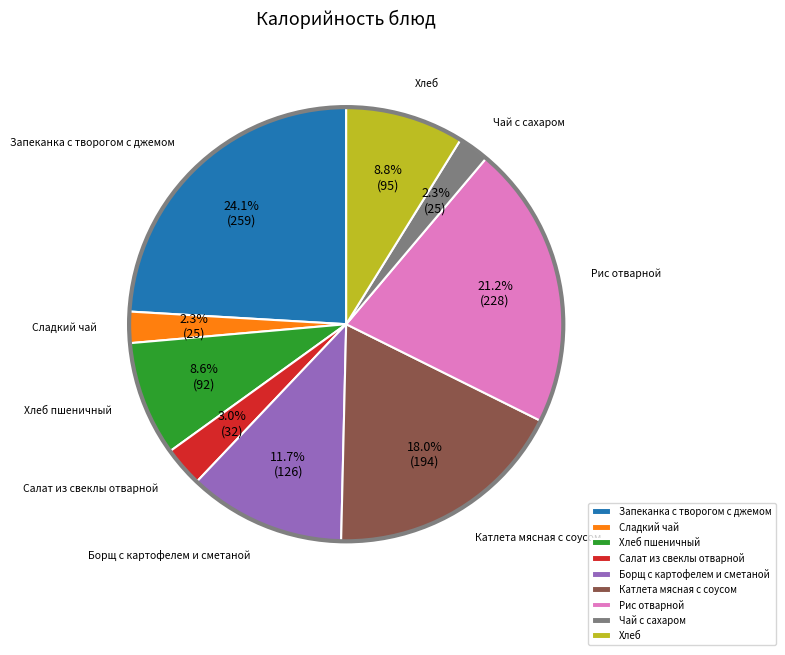

How much of the chart is everything except Борщ с картофелем и сметаной?

88.3%